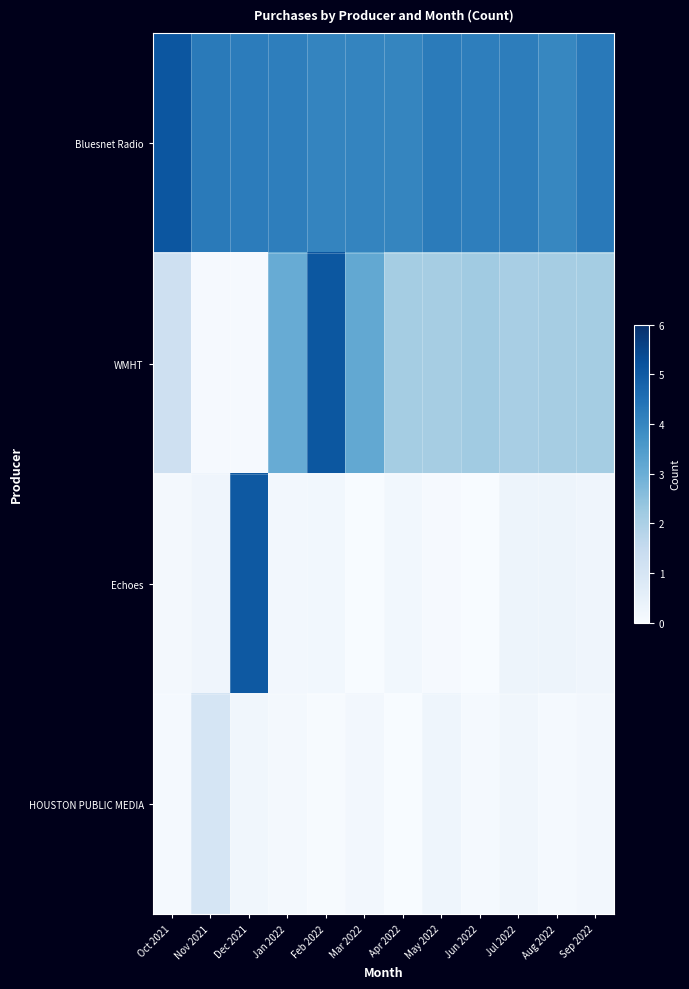

At Oct 2021, list the series in order from largest to smallest.

Bluesnet Radio, WMHT, Echoes, HOUSTON PUBLIC MEDIA